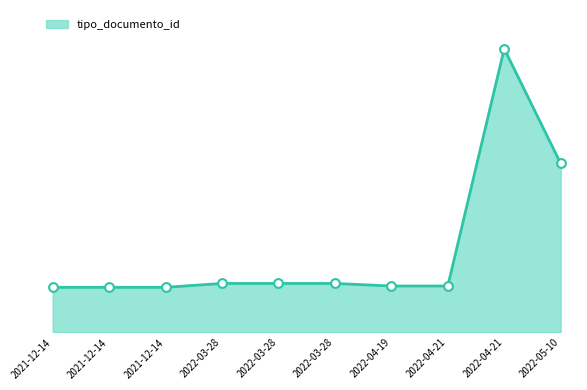

Is this an area chart (filled region under the line)?

Yes